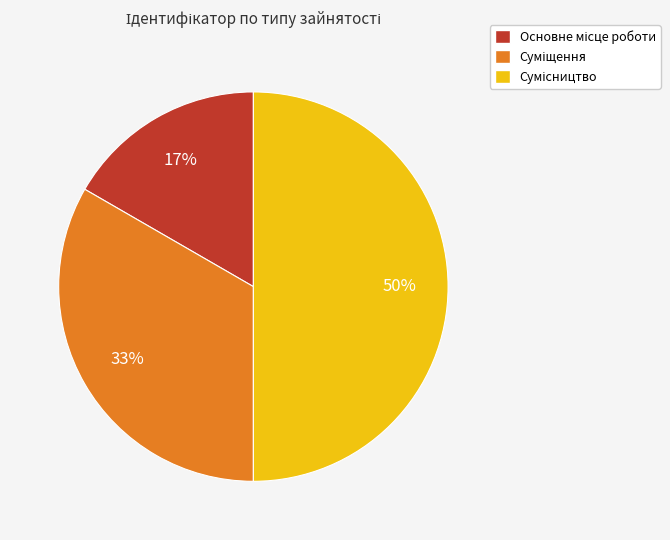

To the nearest percent, what is the average slice percentage?

33%